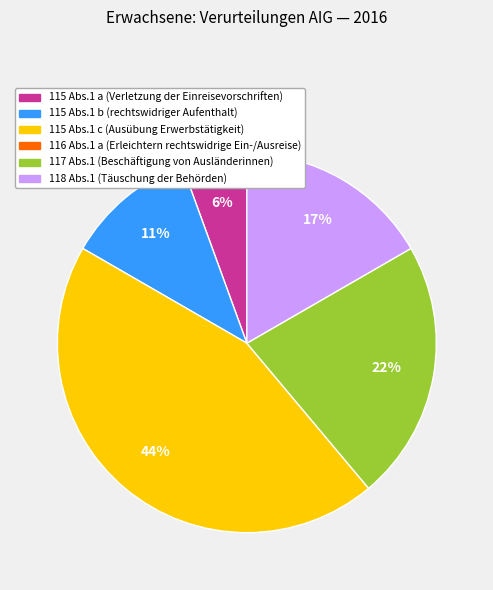

To the nearest percent, what is the average slice percentage?

20%